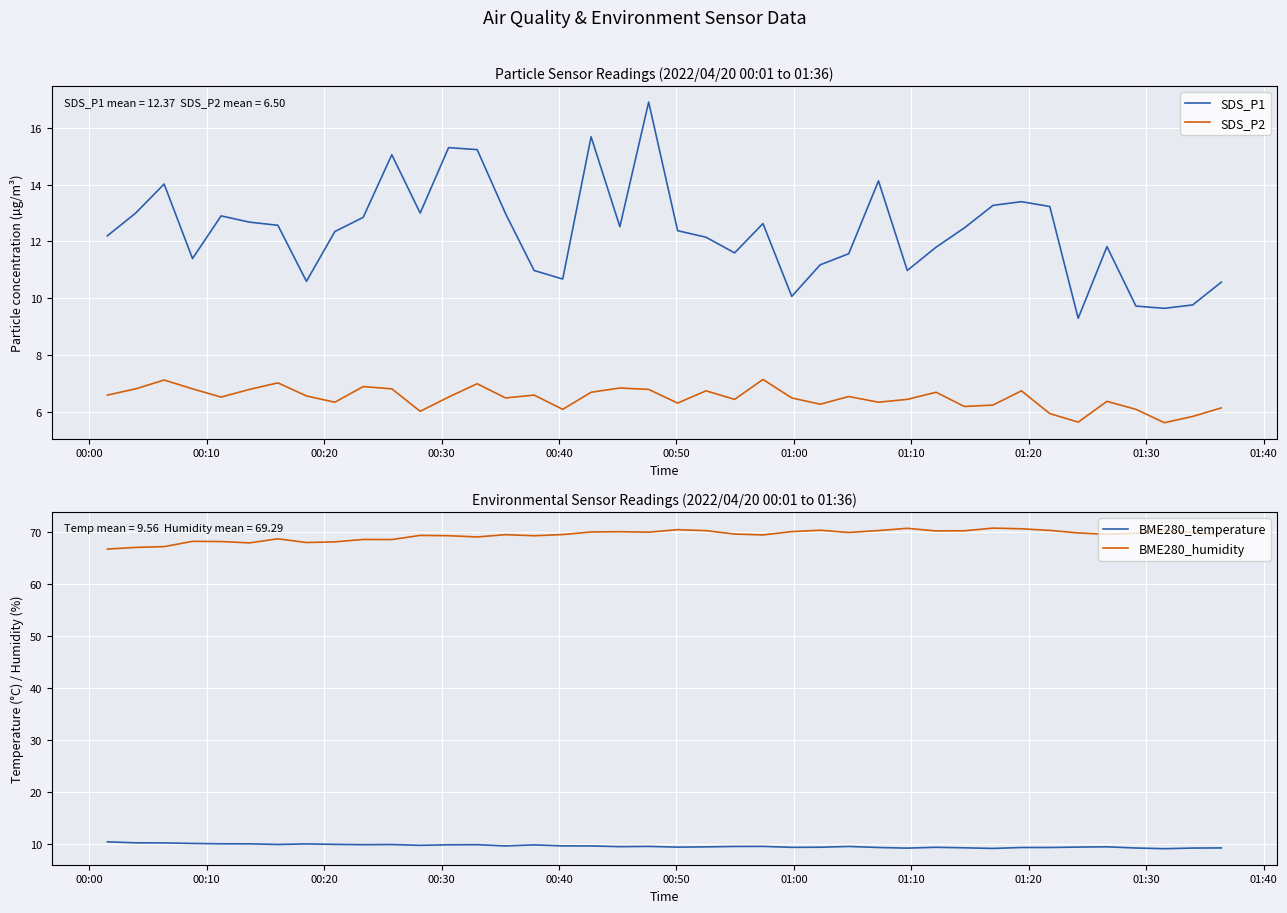

What is the greatest value displayed?

70.7